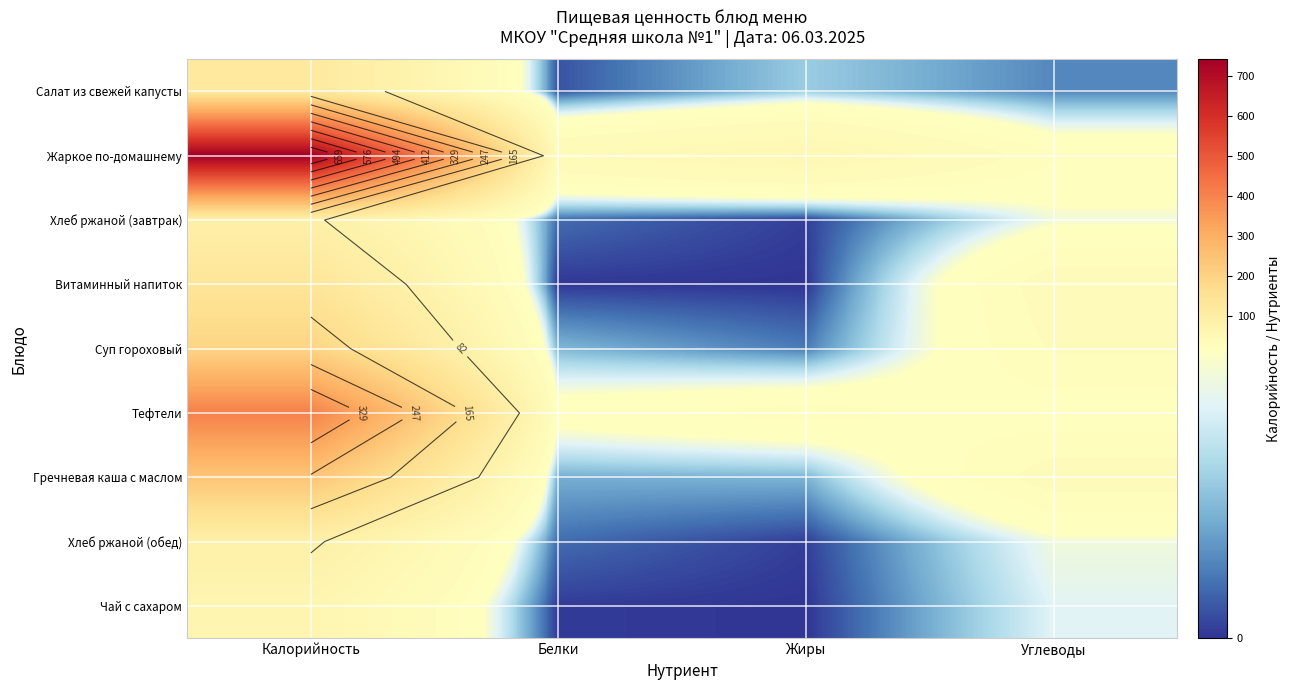

What value does the Салат из свежей капусты series have at Белки?

1.8